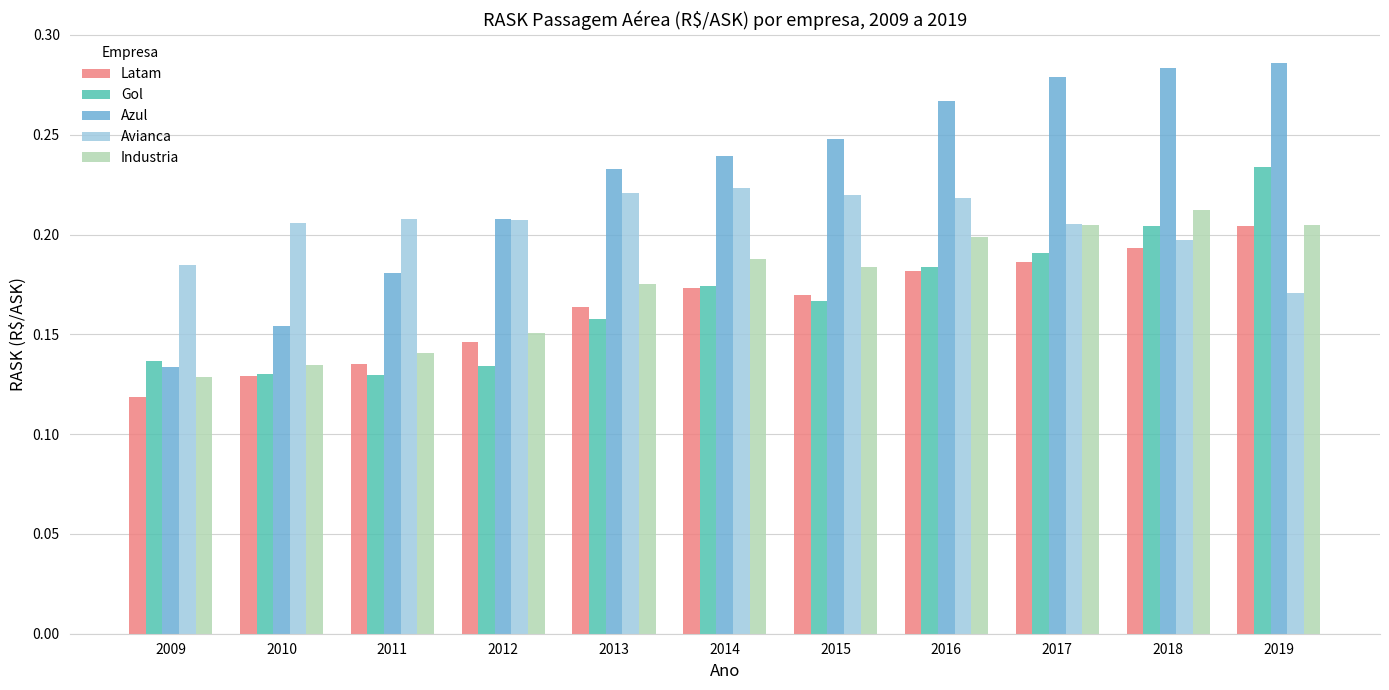

Between 2012 and 2014, which series saw the biggest shift?

Gol